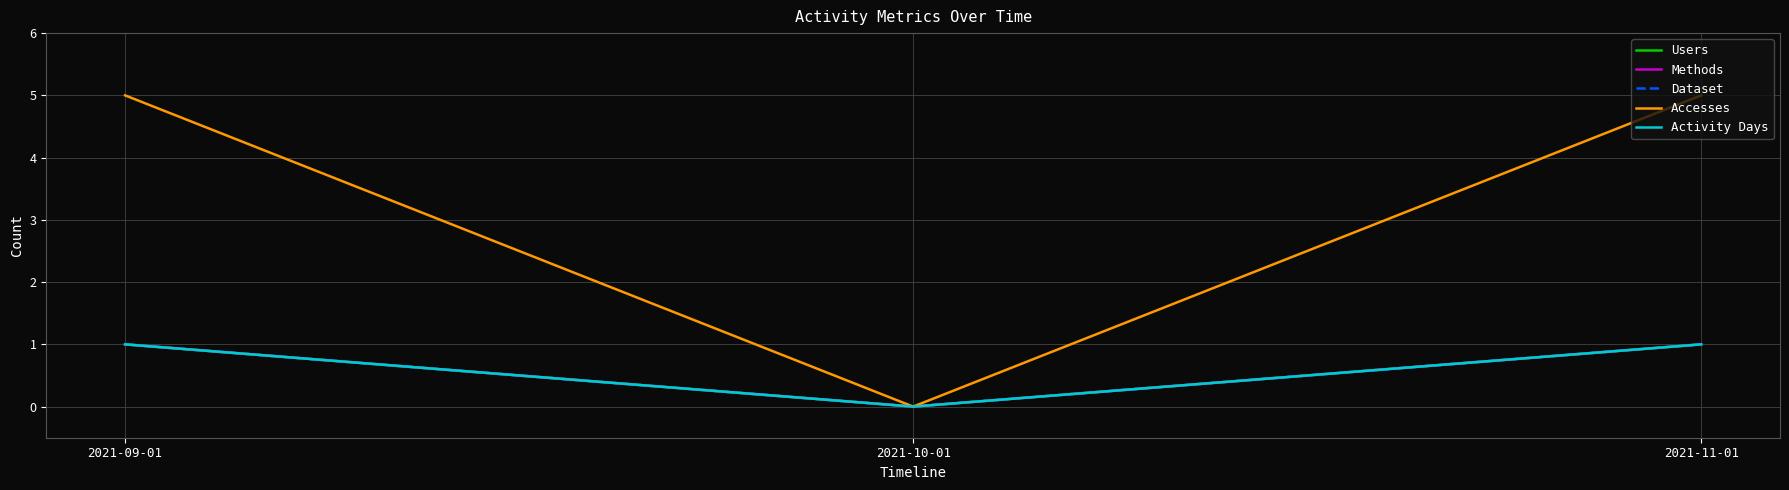

Reading right to left, extract all data points from this chart.

Users: 2021-11-01=1	2021-10-01=0	2021-09-01=1
Methods: 2021-11-01=1	2021-10-01=0	2021-09-01=1
Dataset: 2021-11-01=1	2021-10-01=0	2021-09-01=1
Accesses: 2021-11-01=5	2021-10-01=0	2021-09-01=5
Activity Days: 2021-11-01=1	2021-10-01=0	2021-09-01=1